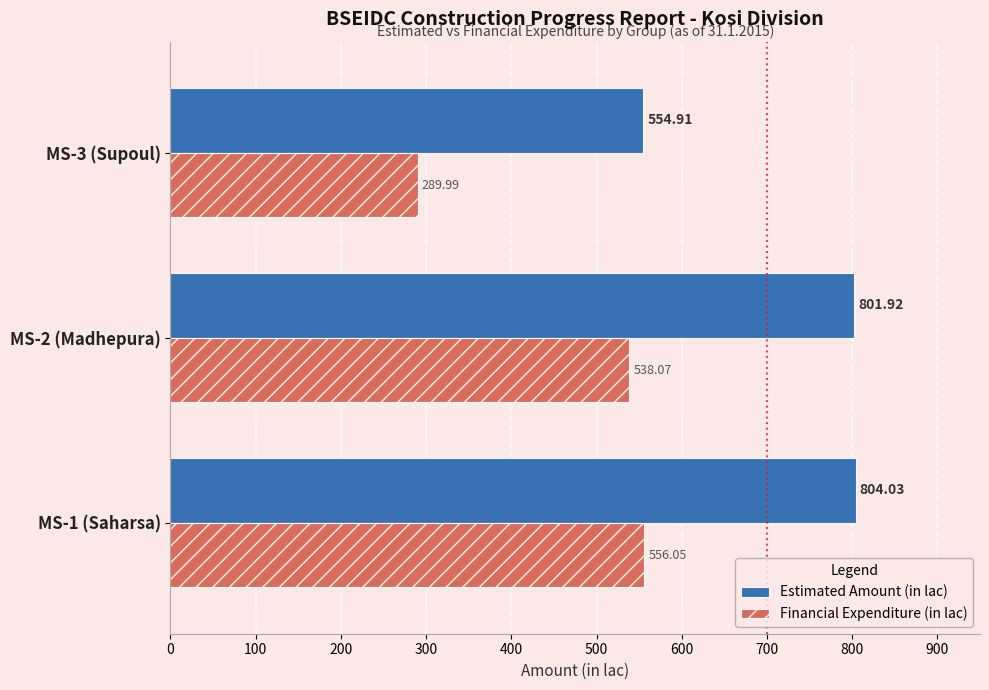

Is the value of Estimated Amount (in lac) at MS-2 (Madhepura) greater than the value of Financial Expenditure (in lac) at MS-2 (Madhepura)?

Yes